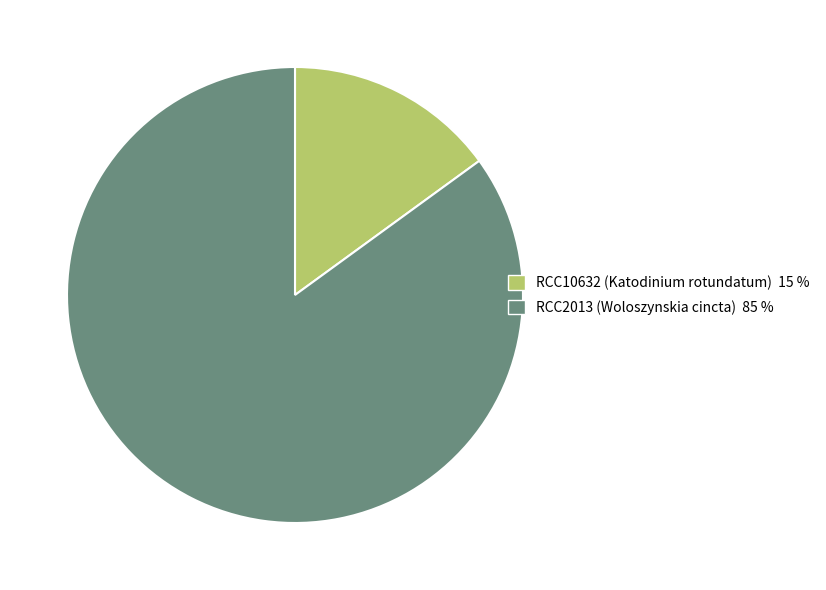

Rank the categories by value from lowest to highest.

RCC10632 (Katodinium rotundatum), RCC2013 (Woloszynskia cincta)